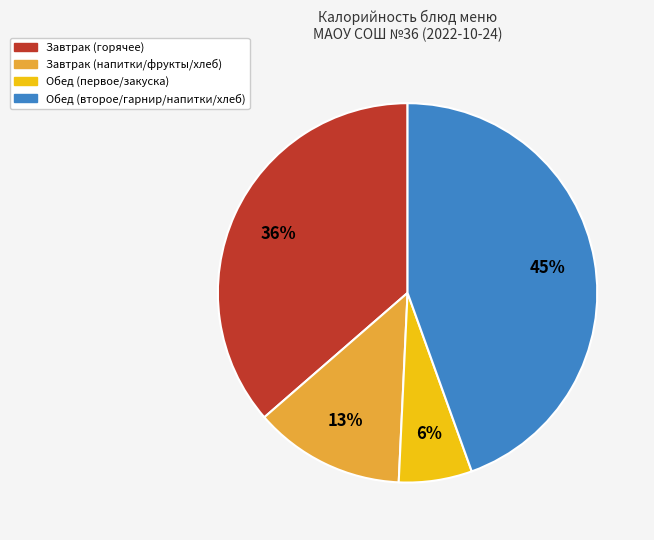

Is there a majority slice in this chart?

No